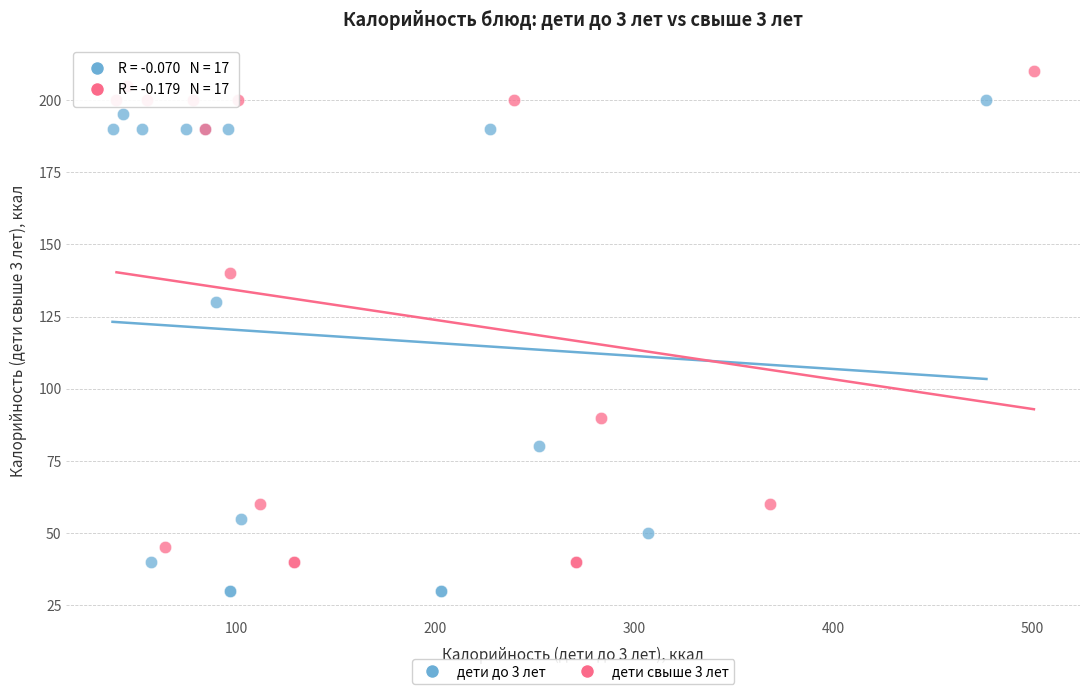

What are all the series names shown in the legend?

дети до 3 лет, дети свыше 3 лет